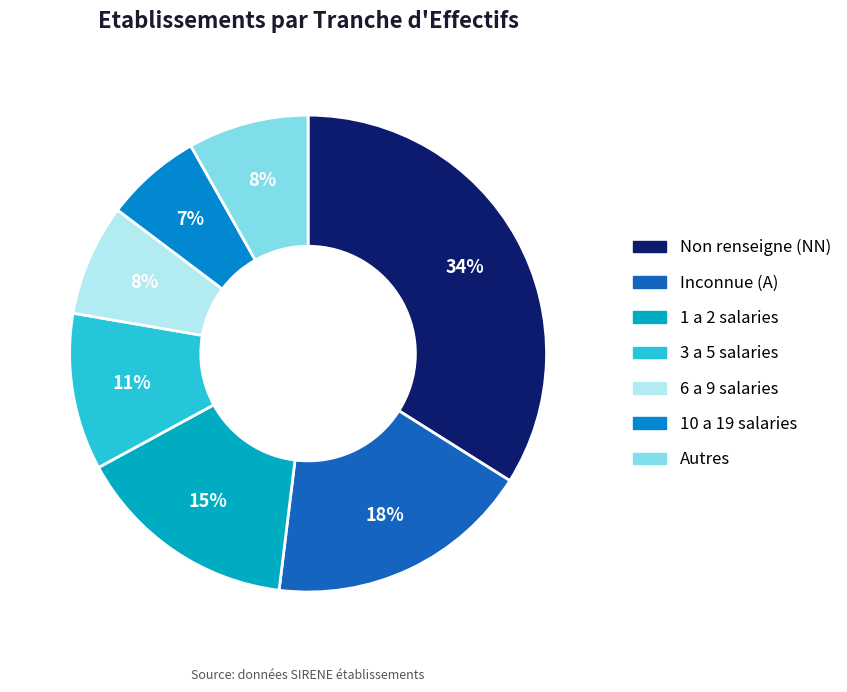

To the nearest percent, what is the average slice percentage?

14%